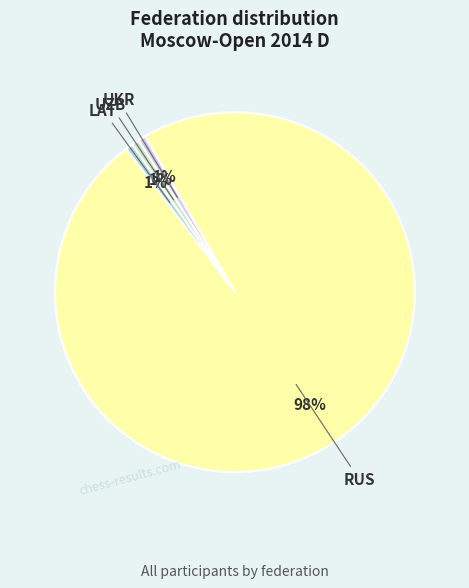

What is the largest slice in the pie chart?

RUS